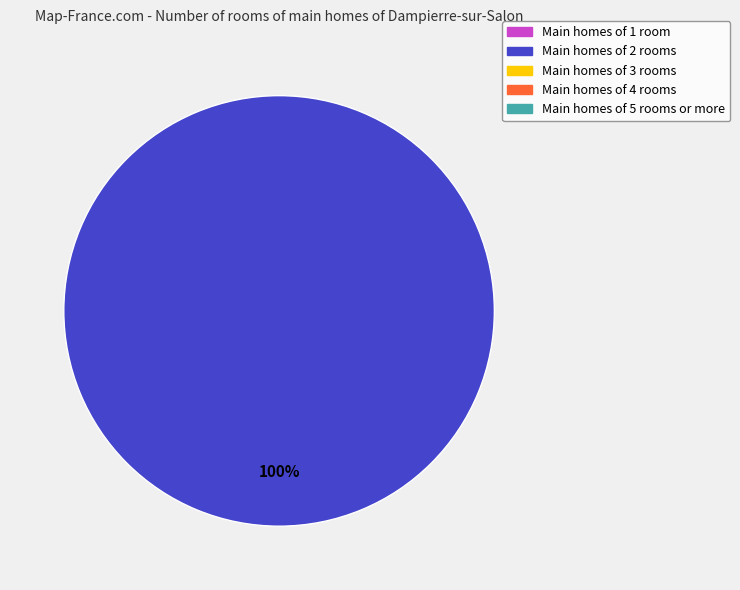

How many segments does this pie chart have?

2